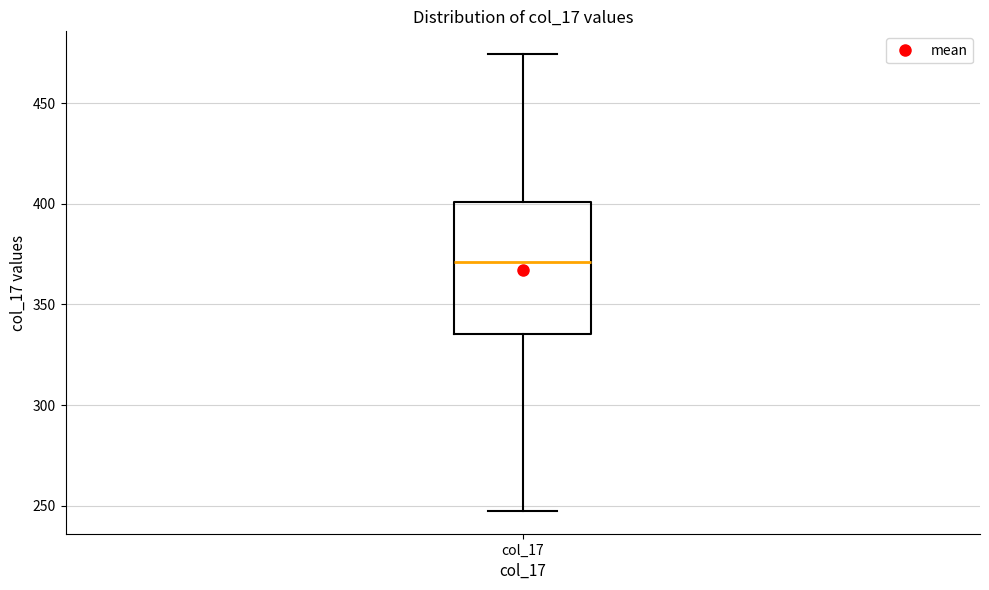

Read this box plot against the y-axis: the position of the median line, the range covered by the box, and the ends of both whiskers. The values are not printed on the chart, so give them approximately, as read against the axis.

median 370, box 335 to 400, whiskers 245 to 475